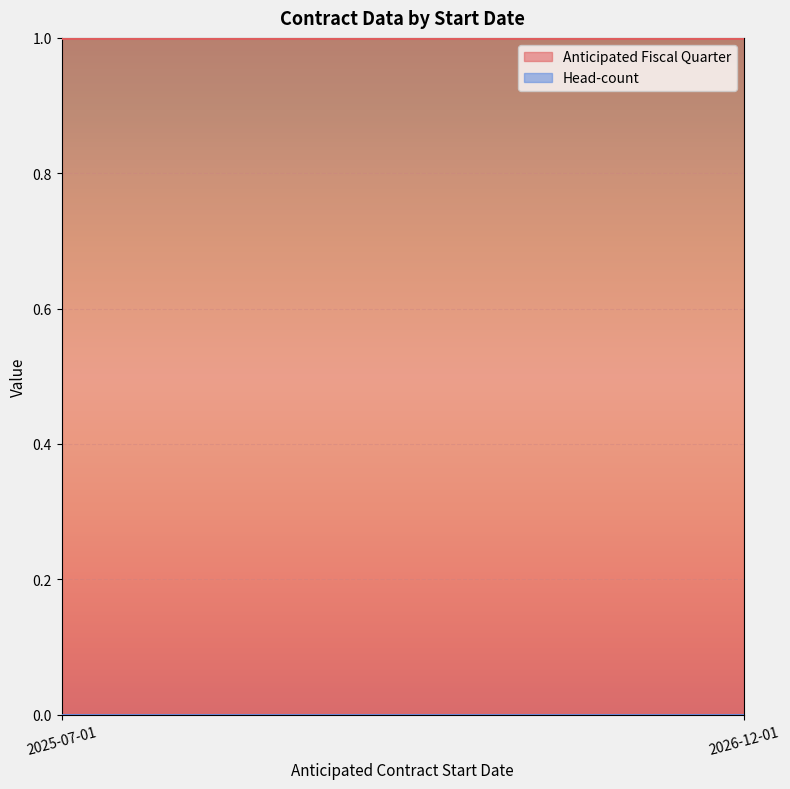

Is the value of Head-count at 2026-12-01 greater than the value of Anticipated Fiscal Quarter at 2026-12-01?

No